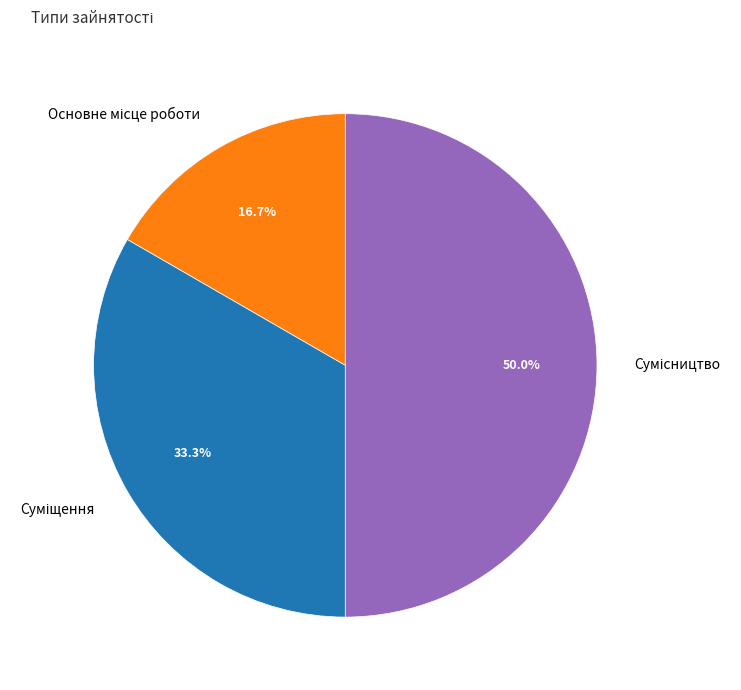

To the nearest percent, what is the average slice percentage?

33%